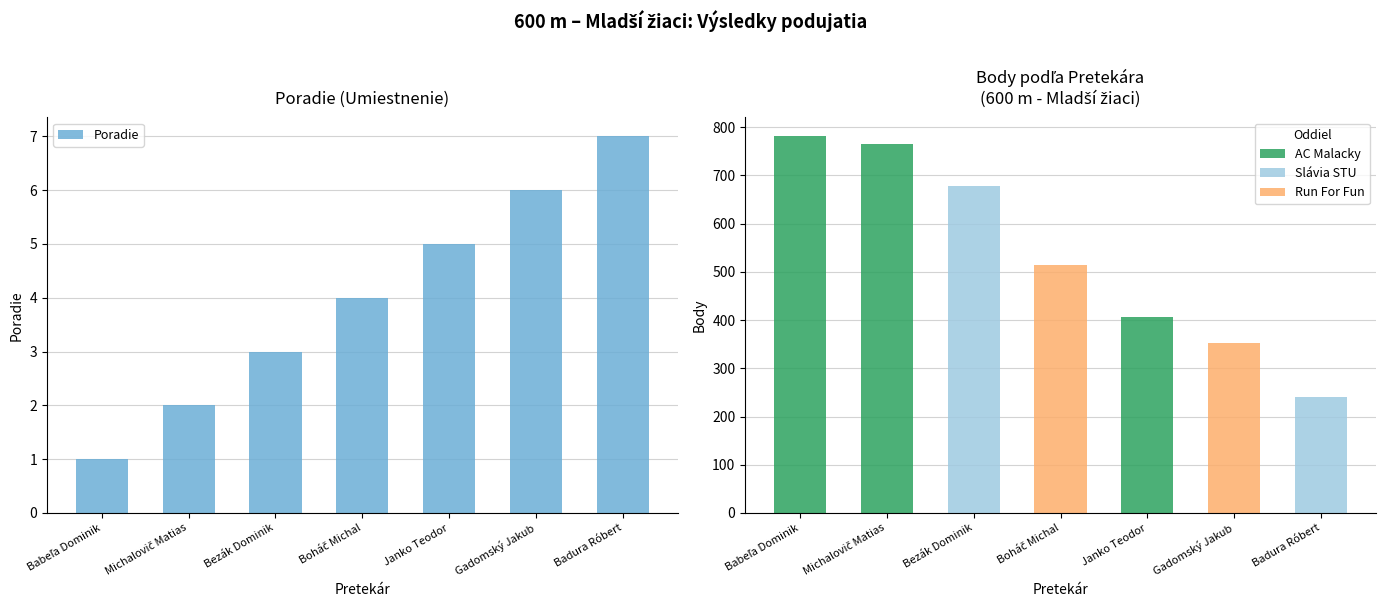

List the labels in order of value, largest first.

Badura Róbert, Gadomský Jakub, Janko Teodor, Boháč Michal, Bezák Dominik, Michalovič Matias, Babeľa Dominik